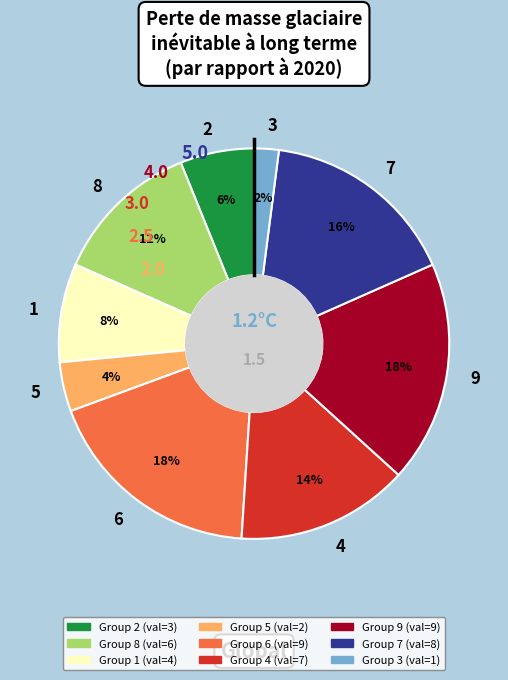

To the nearest percent, what is the combined percentage of 6 and 2?

24%